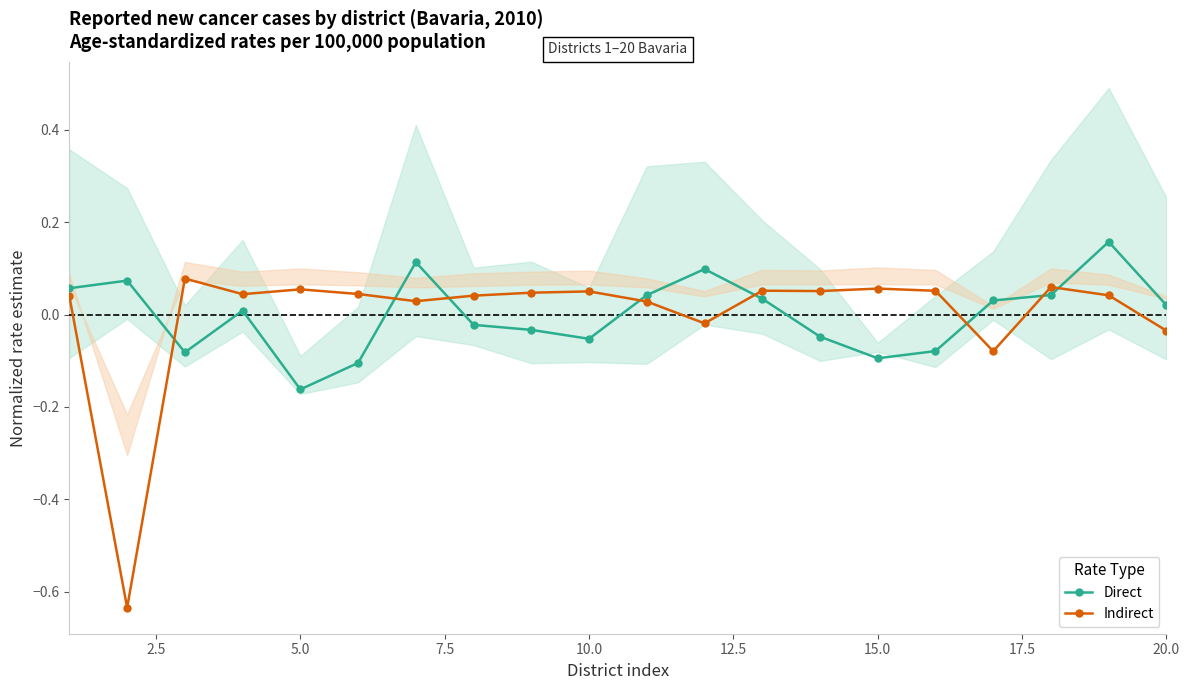

After their last crossing, which series has the higher values: Indirect or Direct?

Direct